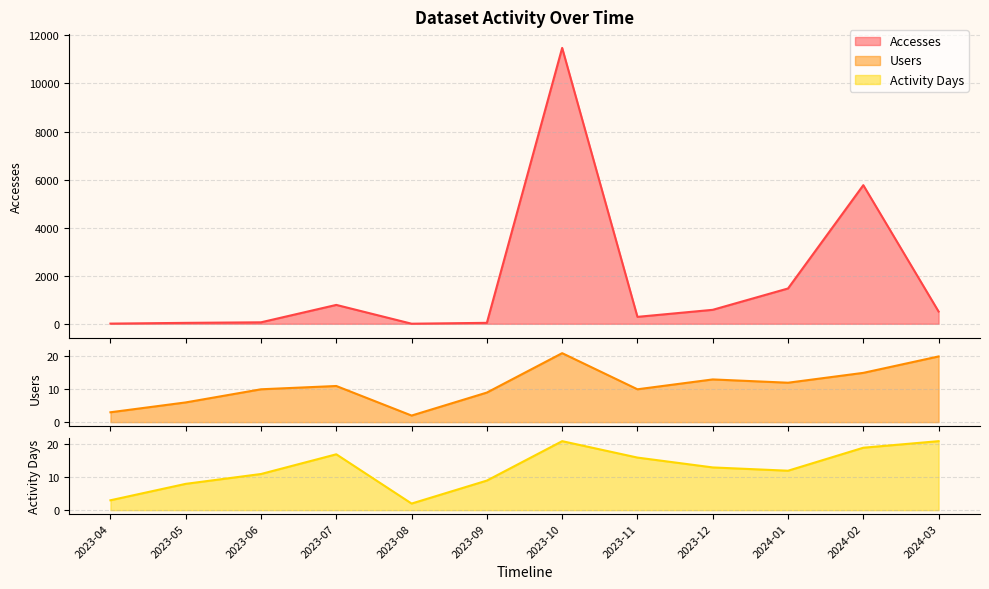

The Accesses series shows 3 at 2023-08. True or false?

True